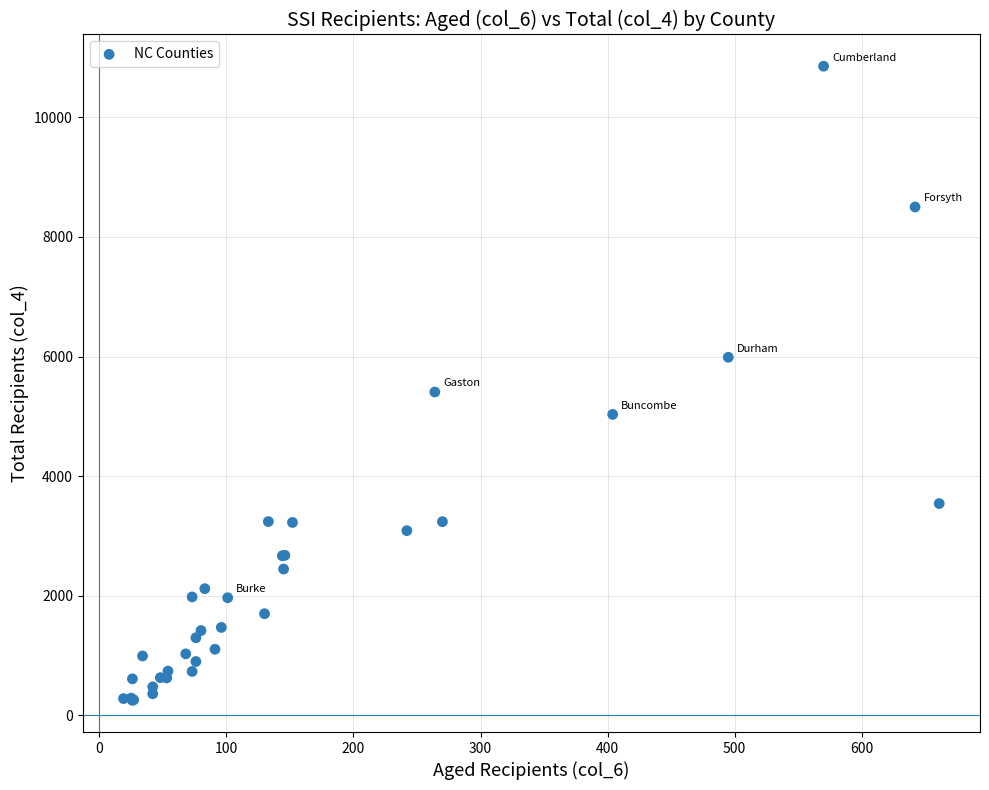

What Y value in the scatter plot is closest to 5553?

5407